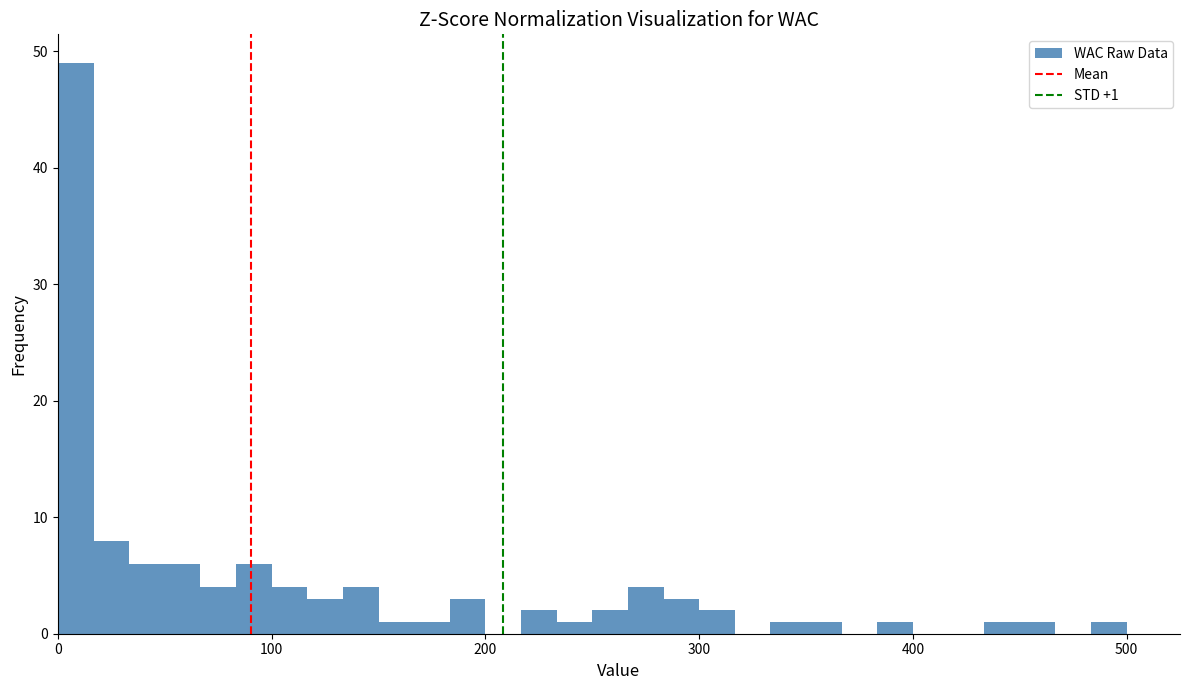

Read against the x-axis, roughly where is the centre of the tallest bar?

10